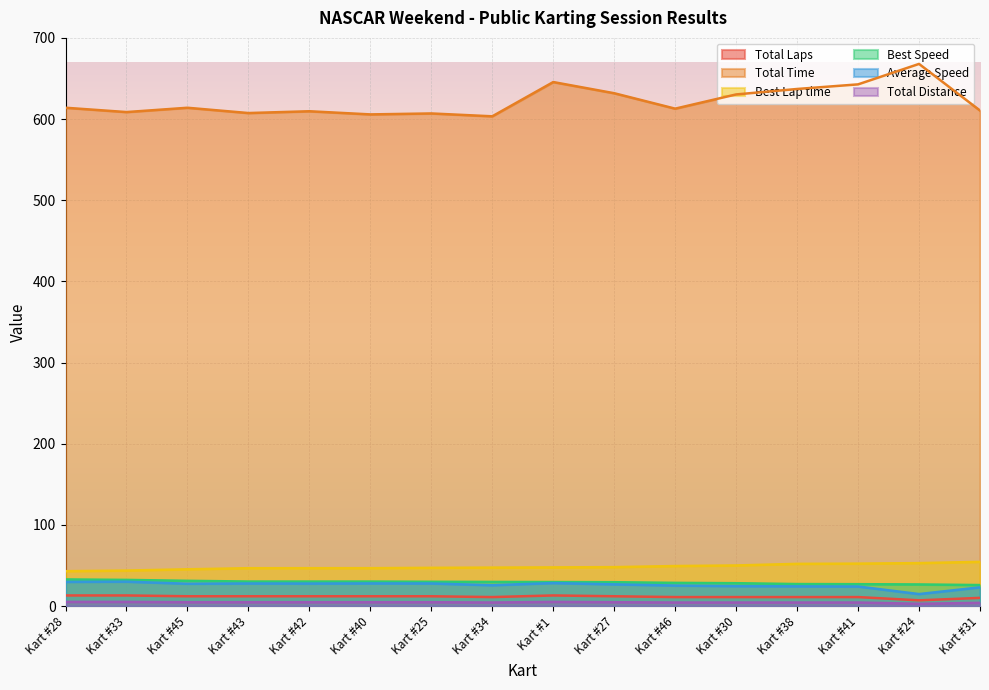

At which category does Total Time reach its first local valley?

Kart #33